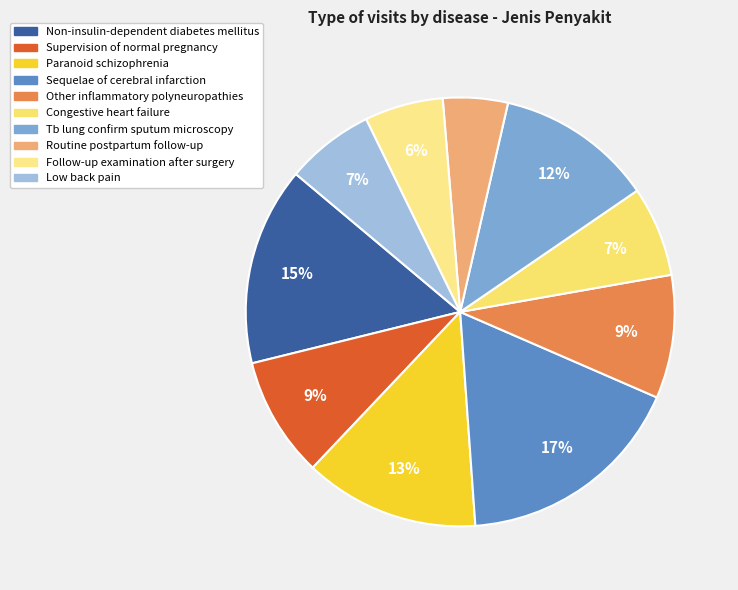

Combined, what portion of the pie is Tb lung confirm sputum microscopy and Routine postpartum follow-up?

16.7%